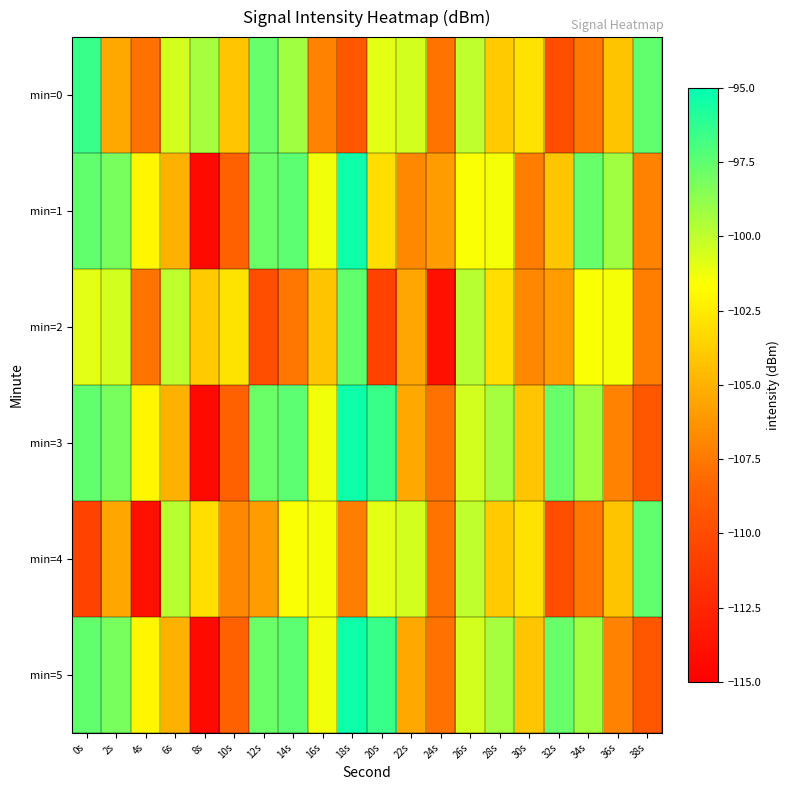

List the series in order of their peak value, highest first.

min=1, min=3, min=5, min=0, min=2, min=4